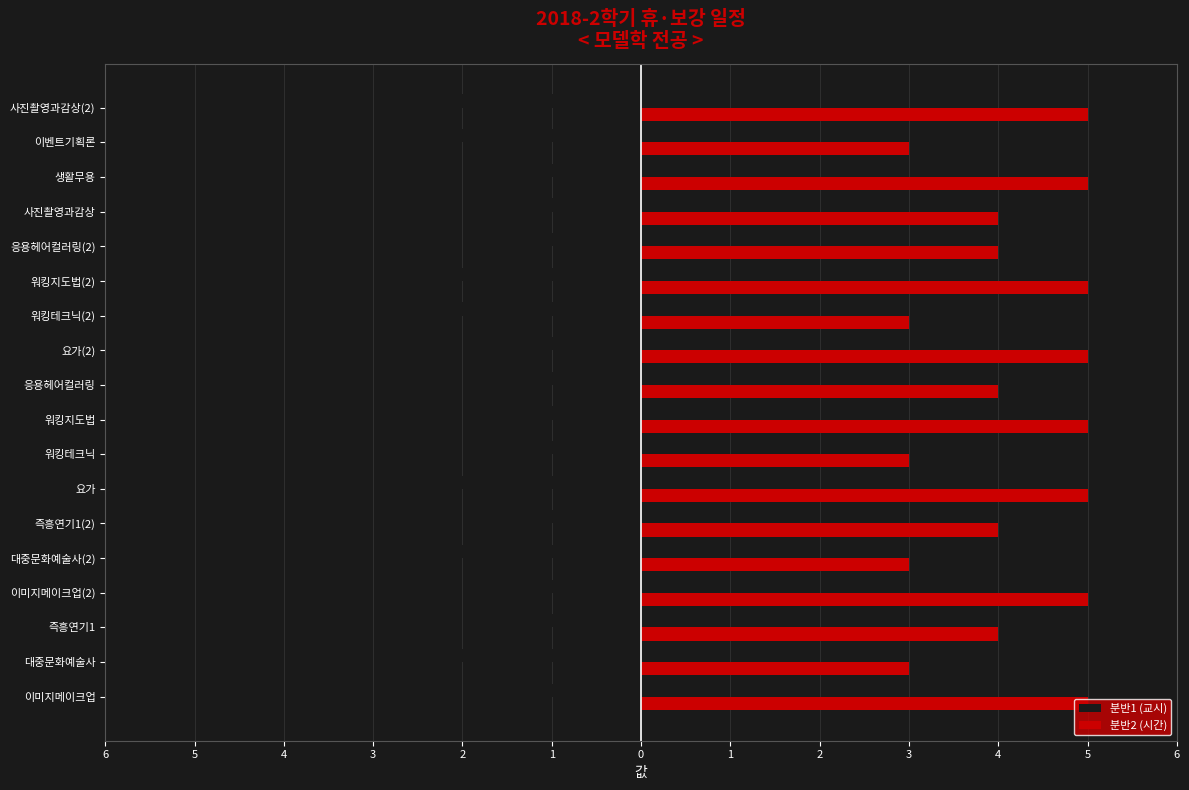

What are all the series names shown in the legend?

분반1 (교시), 분반2 (시간)